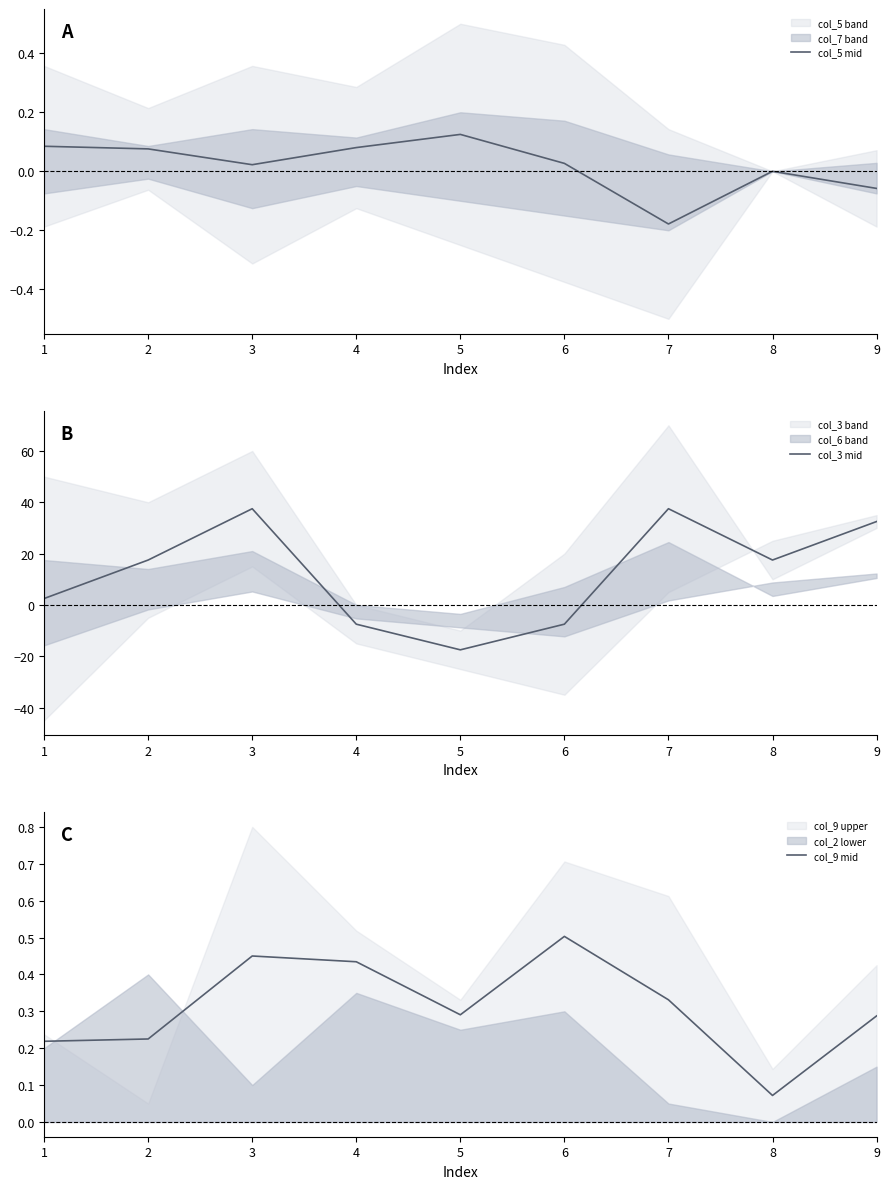

Where does the col_3 mid series first go above 17?

2